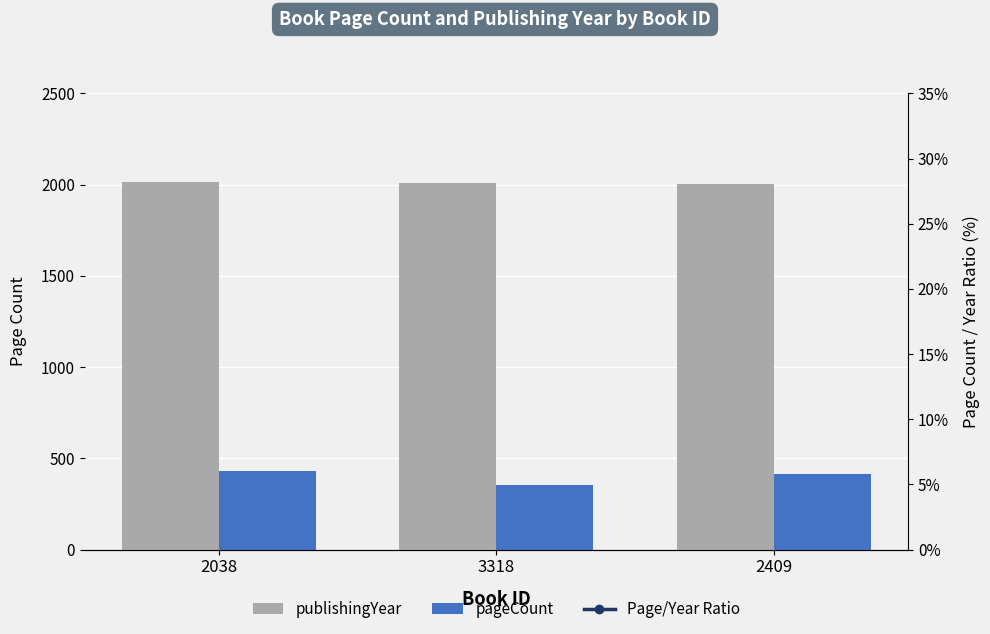

At which category is the sum across all series the highest?

2038